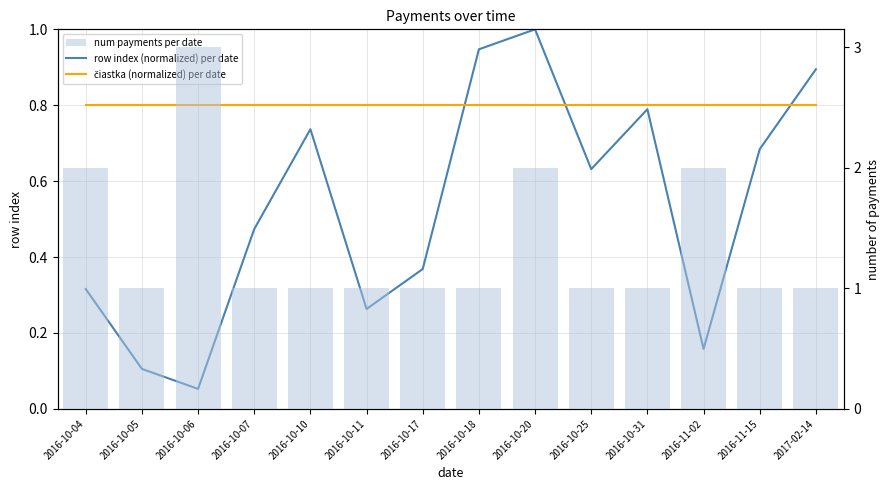

Reading left to right, list all the values displayed in this chart.

row index (normalized) per date: 2016-10-04=0.3	2016-10-05=0.1	2016-10-06=0.1	2016-10-07=0.5	2016-10-10=0.7	2016-10-11=0.3	2016-10-17=0.4	2016-10-18=0.9	2016-10-20=1.0	2016-10-25=0.6	2016-10-31=0.8	2016-11-02=0.2	2016-11-15=0.7	2017-02-14=0.9
čiastka (normalized) per date: 2016-10-04=0.8	2016-10-05=0.8	2016-10-06=0.8	2016-10-07=0.8	2016-10-10=0.8	2016-10-11=0.8	2016-10-17=0.8	2016-10-18=0.8	2016-10-20=0.8	2016-10-25=0.8	2016-10-31=0.8	2016-11-02=0.8	2016-11-15=0.8	2017-02-14=0.8
num payments per date: 2016-10-04=2.0	2016-10-05=1.0	2016-10-06=3.0	2016-10-07=1.0	2016-10-10=1.0	2016-10-11=1.0	2016-10-17=1.0	2016-10-18=1.0	2016-10-20=2.0	2016-10-25=1.0	2016-10-31=1.0	2016-11-02=2.0	2016-11-15=1.0	2017-02-14=1.0